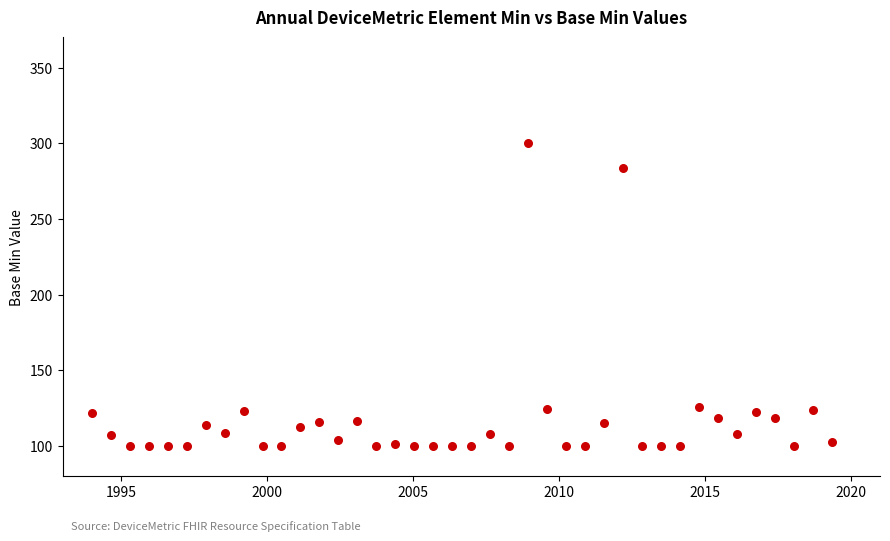

What is the range of X values (max minus min)?

25.3